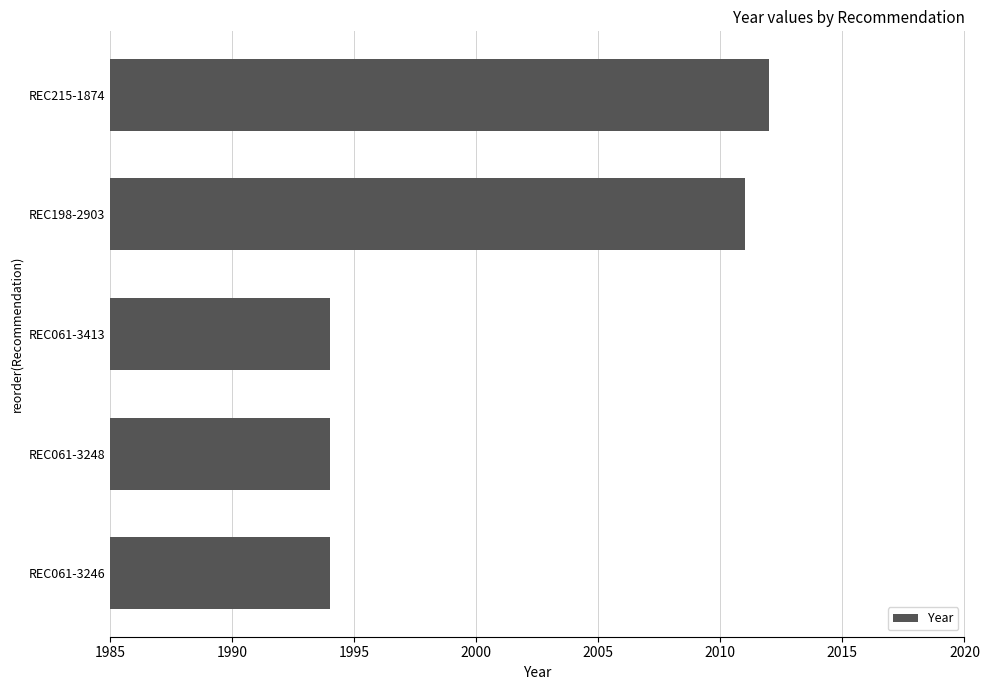

What is the sum of all values?

10005